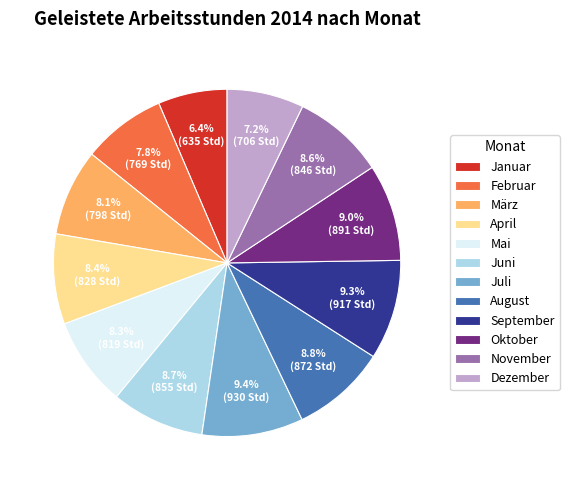

True or false: Juli accounts for 9% of the total.

True